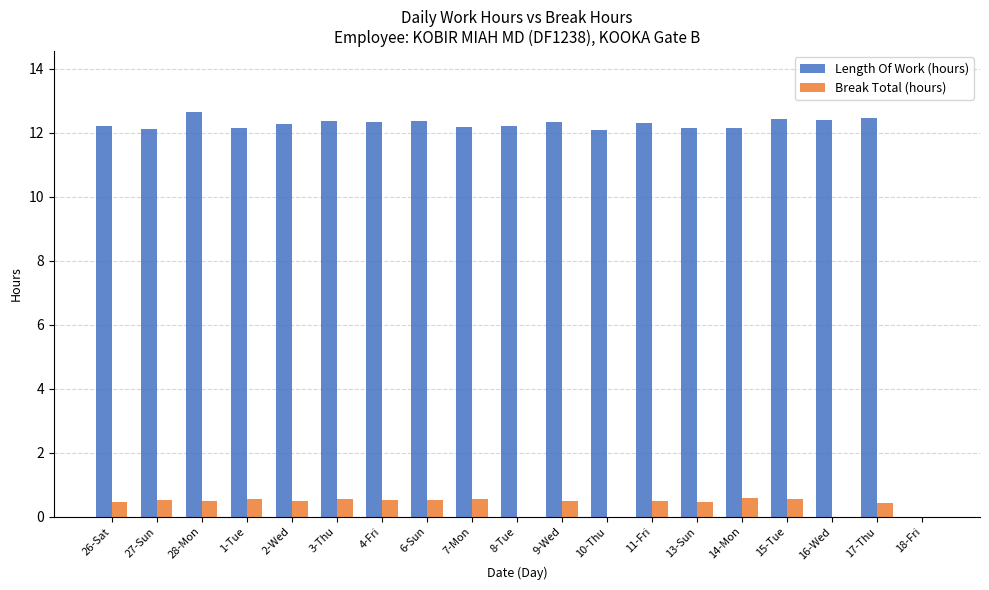

What is the sum of all Break Total (hours) values?

7.6